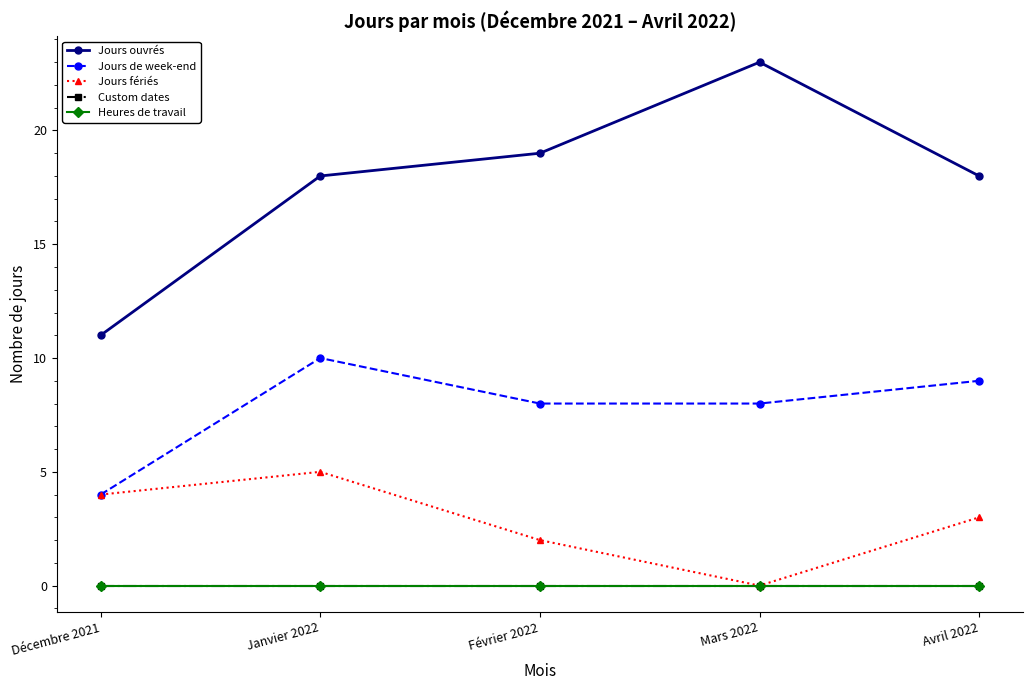

What is the difference between the highest and lowest values at Avril 2022?

18